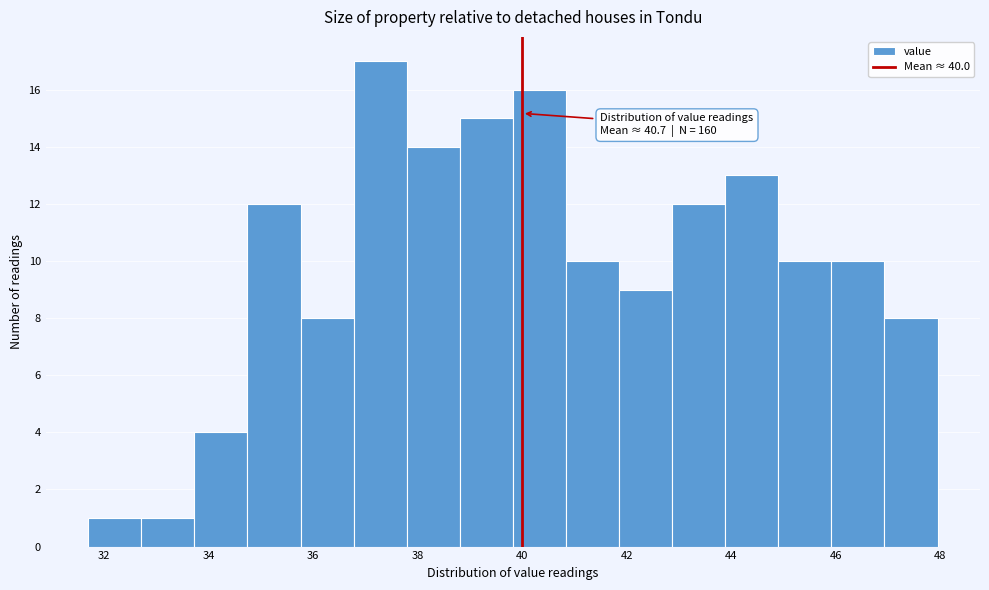

Which range on the x-axis has the tallest bar?

36.8 to 37.8